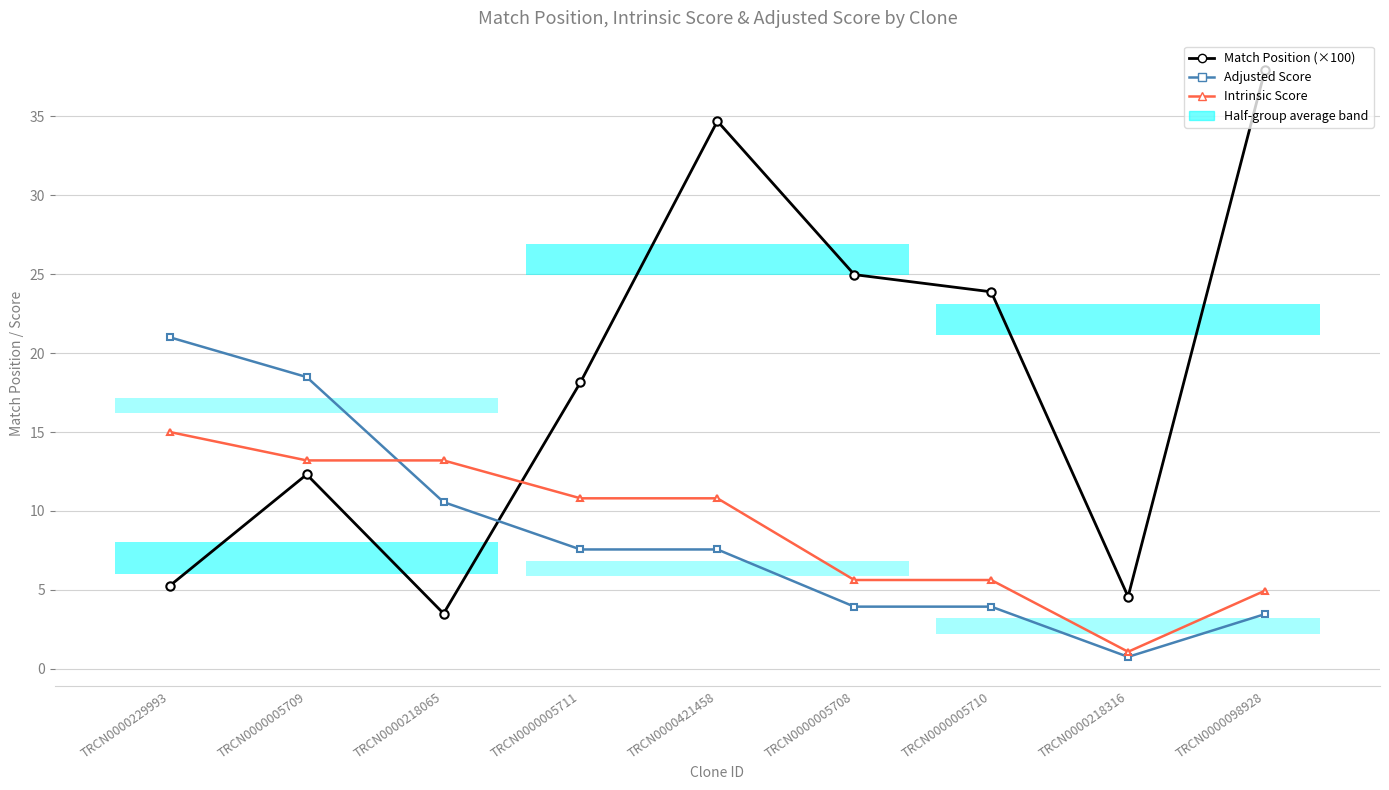

At TRCN0000005708, list the series in order from largest to smallest.

Match Position (×100), Intrinsic Score, Adjusted Score